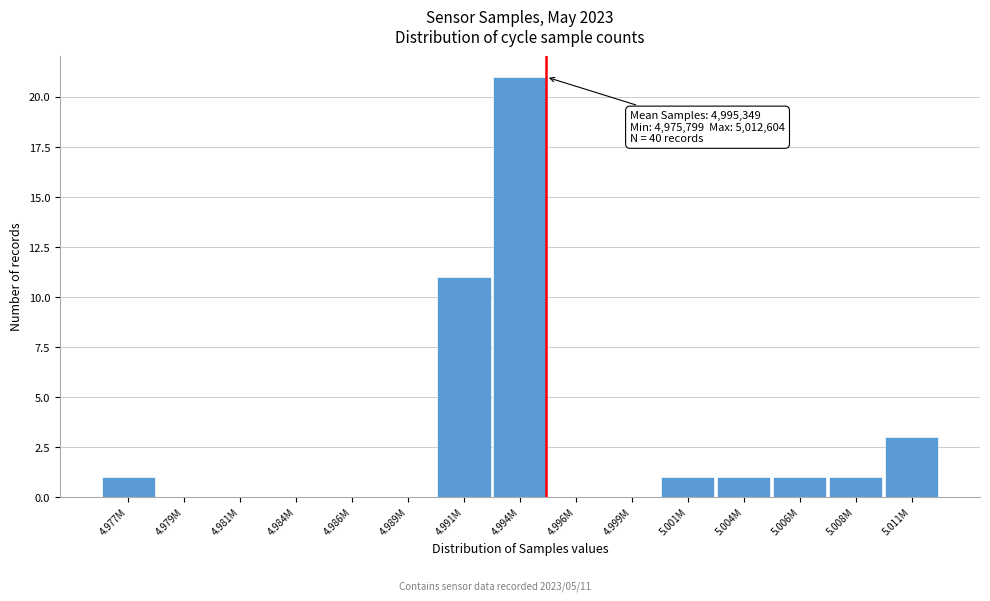

Reading right to left, extract all data points from this chart.

5.011M=3	5.008M=1	5.006M=1	5.004M=1	5.001M=1	4.999M=0	4.996M=0	4.994M=21	4.991M=11	4.989M=0	4.986M=0	4.984M=0	4.981M=0	4.979M=0	4.977M=1